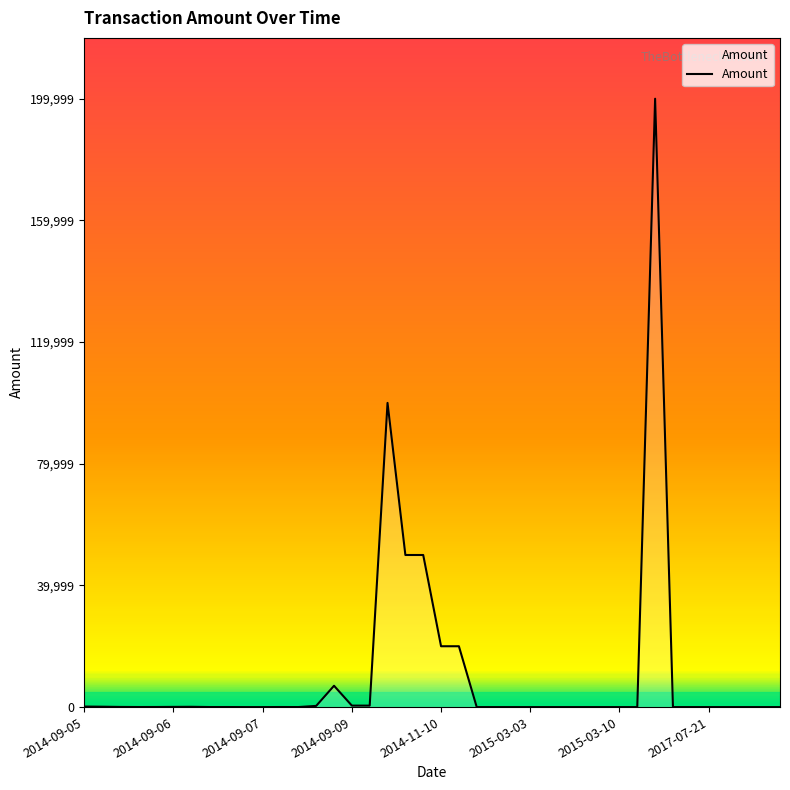

What is the greatest value displayed?

199999.0